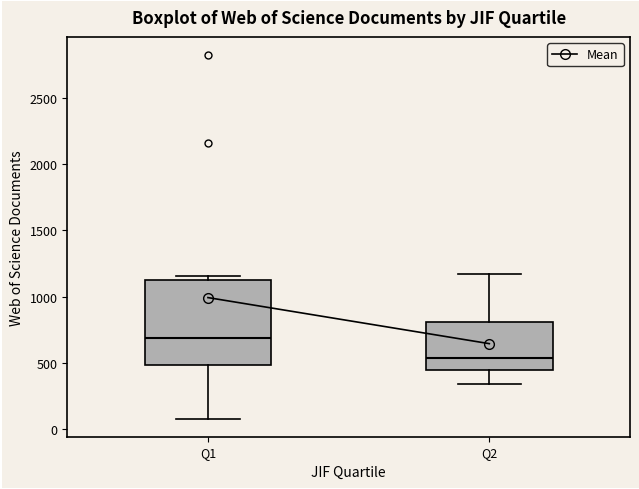

Reading left to right, read every box against the y-axis: the position of its median line, the range the box covers, and the ends of its whiskers. The values are not printed on the chart, so give them approximately, as read against the axis.

Q1: median 700, box 500 to 1100, whiskers 100 to 1150
Q2: median 550, box 450 to 800, whiskers 350 to 1150